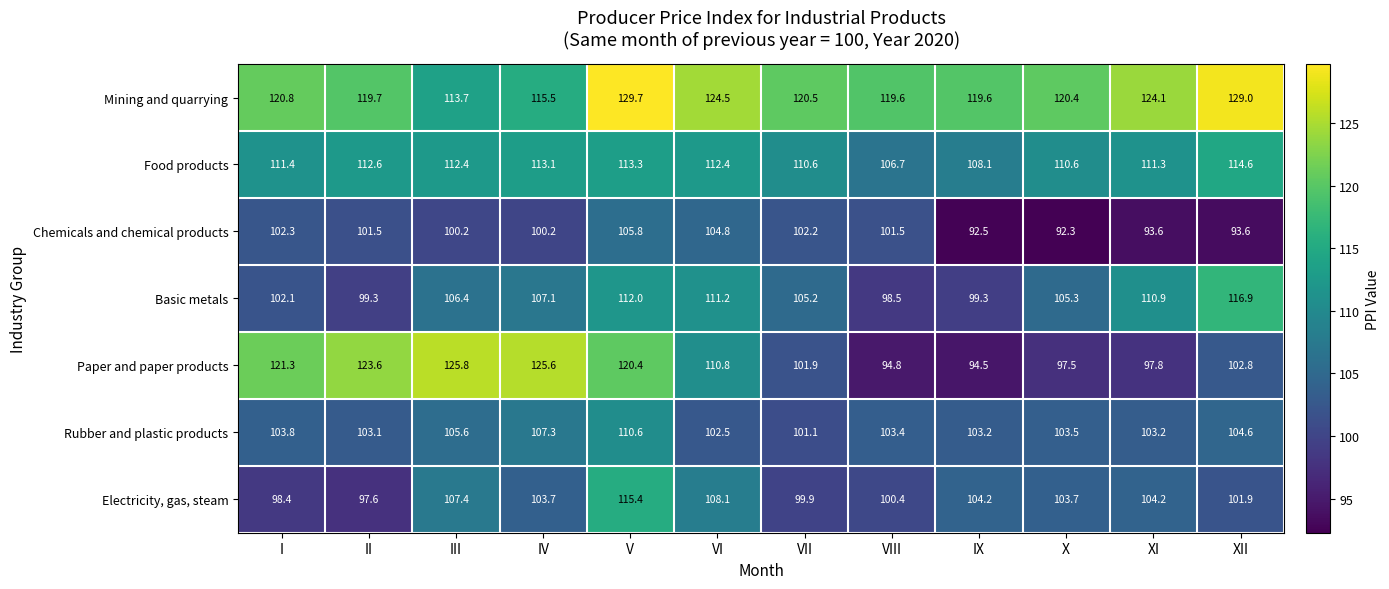

Which series changed the most between IX and X?

Basic metals